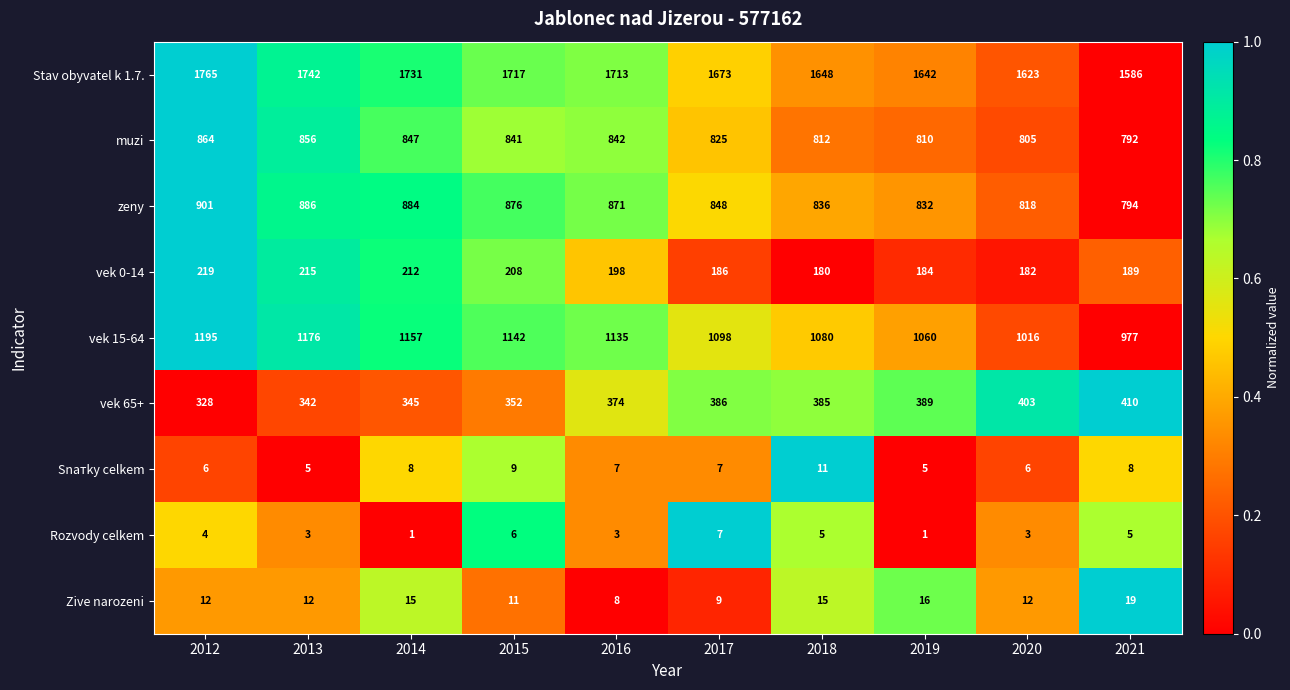

Which series has the largest total across all categories?

Stav obyvatel k 1.7.